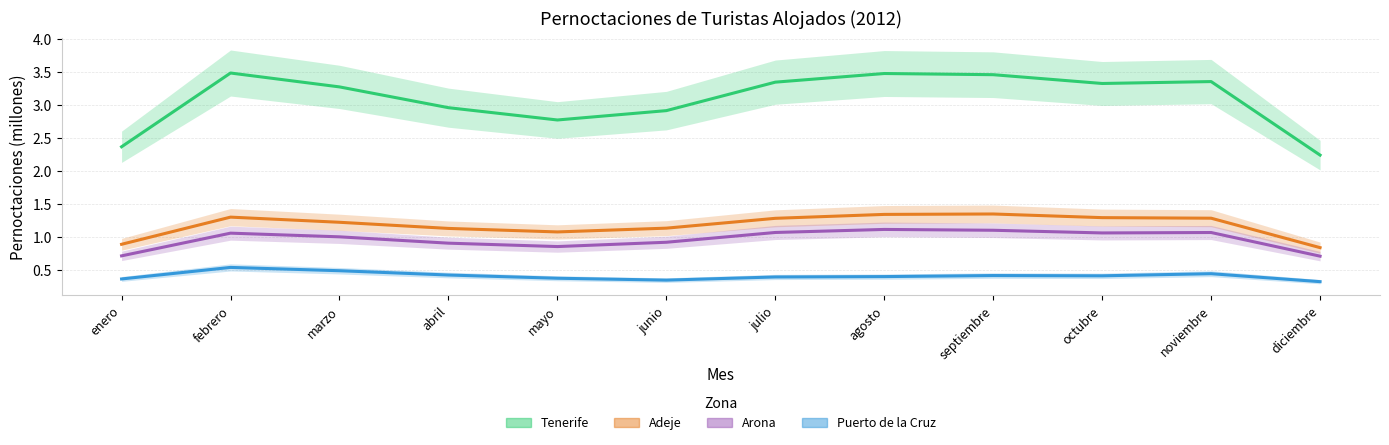

Is this an area chart (filled region under the line)?

No